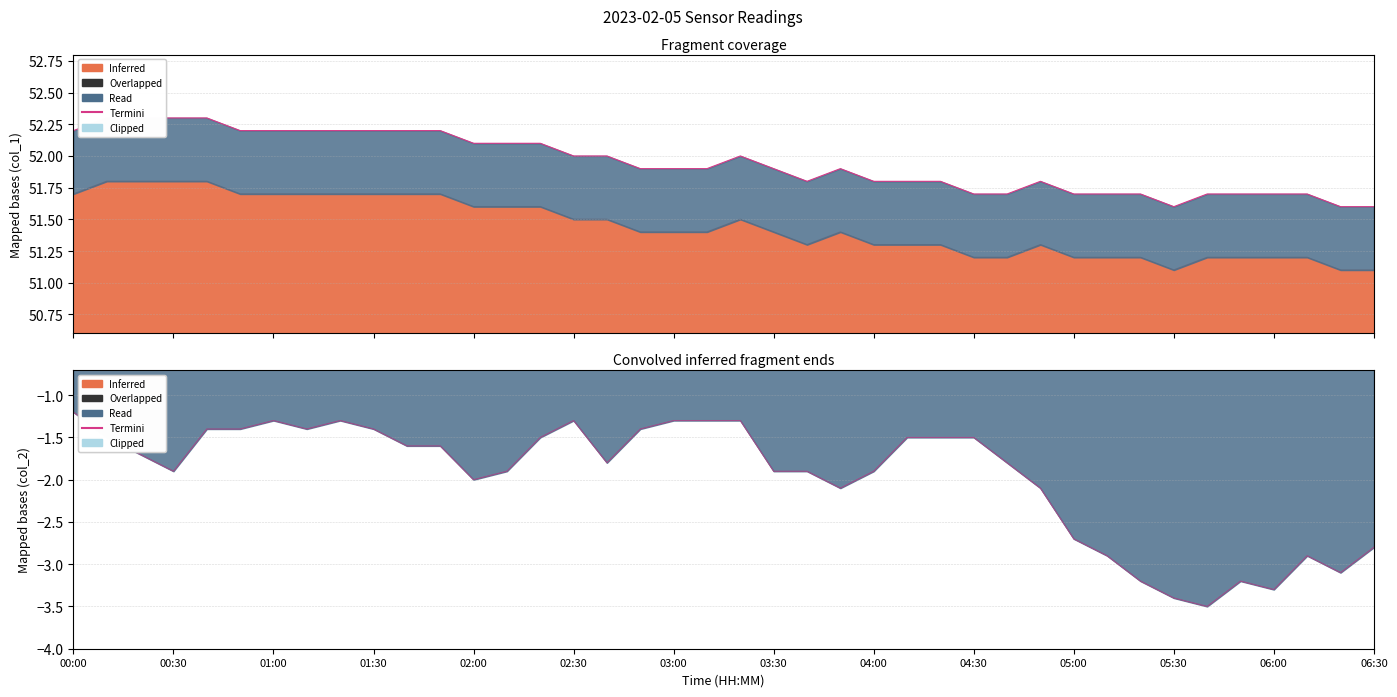

What is the change in value from 01:30 to 34?

-1.6